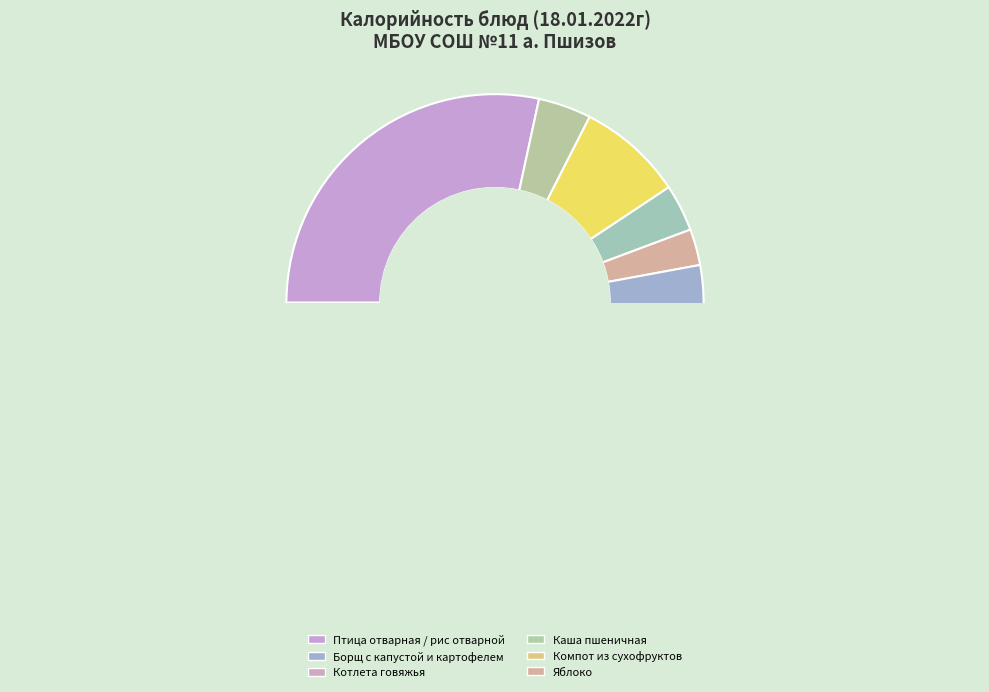

To the nearest percent, what percentage of the pie is Яблоко?

3%